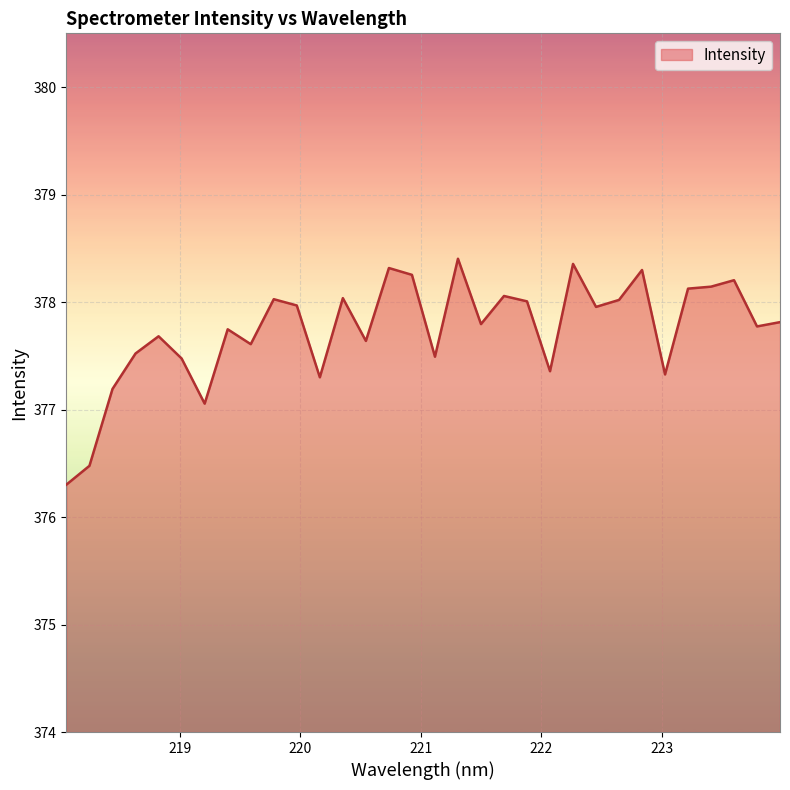

What is the smallest value displayed?

376.3